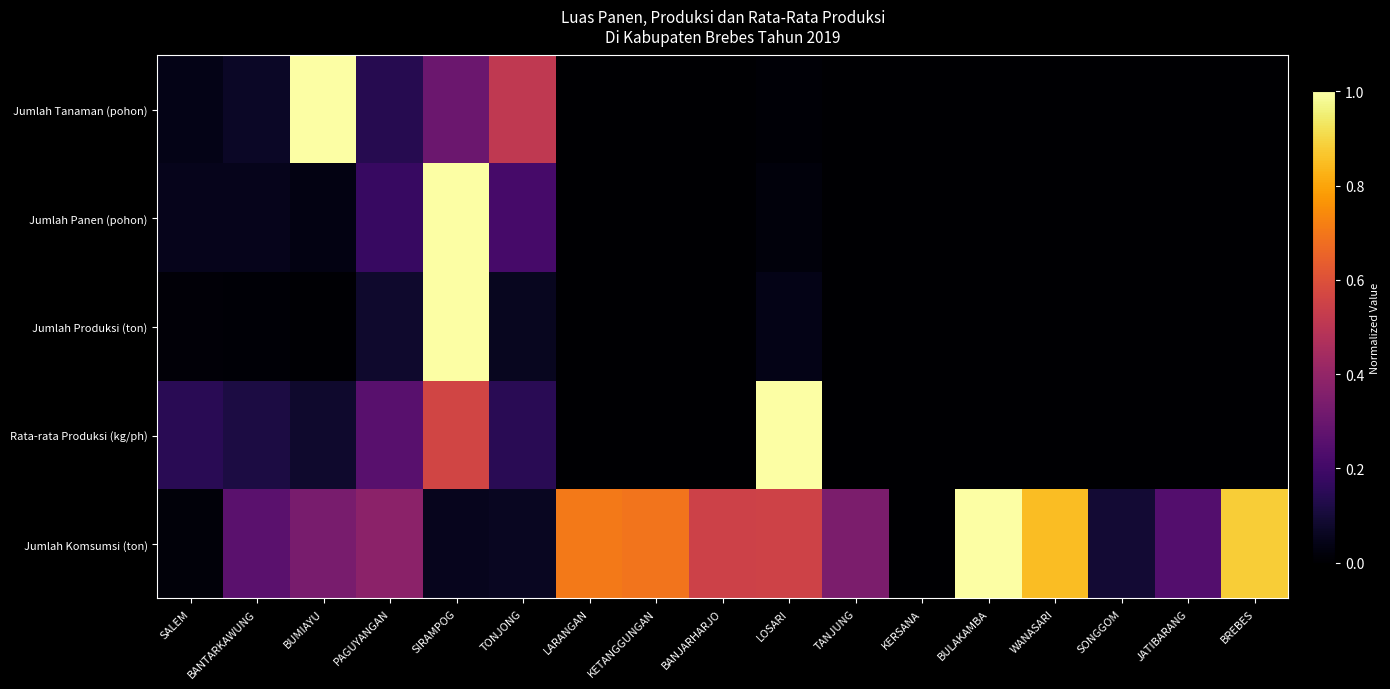

Reading left to right, what are all the values shown in this chart?

Jumlah Tanaman (pohon): SALEM=0.0	BANTARKAWUNG=0.1	BUMIAYU=1.0	PAGUYANGAN=0.1	SIRAMPOG=0.3	TONJONG=0.5	LARANGAN=0.0	KETANGGUNGAN=0.0	BANJARHARJO=0.0	LOSARI=0.0	TANJUNG=0.0	KERSANA=0.0	BULAKAMBA=0.0	WANASARI=0.0	SONGGOM=0.0	JATIBARANG=0.0	BREBES=0.0
Jumlah Panen (pohon): SALEM=0.0	BANTARKAWUNG=0.0	BUMIAYU=0.0	PAGUYANGAN=0.2	SIRAMPOG=1.0	TONJONG=0.2	LARANGAN=0.0	KETANGGUNGAN=0.0	BANJARHARJO=0.0	LOSARI=0.0	TANJUNG=0.0	KERSANA=0.0	BULAKAMBA=0.0	WANASARI=0.0	SONGGOM=0.0	JATIBARANG=0.0	BREBES=0.0
Jumlah Produksi (ton): SALEM=0.0	BANTARKAWUNG=0.0	BUMIAYU=0.0	PAGUYANGAN=0.1	SIRAMPOG=1.0	TONJONG=0.1	LARANGAN=0.0	KETANGGUNGAN=0.0	BANJARHARJO=0.0	LOSARI=0.0	TANJUNG=0.0	KERSANA=0.0	BULAKAMBA=0.0	WANASARI=0.0	SONGGOM=0.0	JATIBARANG=0.0	BREBES=0.0
Rata-rata Produksi (kg/ph): SALEM=0.1	BANTARKAWUNG=0.1	BUMIAYU=0.1	PAGUYANGAN=0.3	SIRAMPOG=0.6	TONJONG=0.1	LARANGAN=0.0	KETANGGUNGAN=0.0	BANJARHARJO=0.0	LOSARI=1.0	TANJUNG=0.0	KERSANA=0.0	BULAKAMBA=0.0	WANASARI=0.0	SONGGOM=0.0	JATIBARANG=0.0	BREBES=0.0
Jumlah Komsumsi (ton): SALEM=0.0	BANTARKAWUNG=0.3	BUMIAYU=0.3	PAGUYANGAN=0.4	SIRAMPOG=0.1	TONJONG=0.1	LARANGAN=0.7	KETANGGUNGAN=0.7	BANJARHARJO=0.5	LOSARI=0.6	TANJUNG=0.3	KERSANA=0.0	BULAKAMBA=1.0	WANASARI=0.8	SONGGOM=0.1	JATIBARANG=0.2	BREBES=0.9